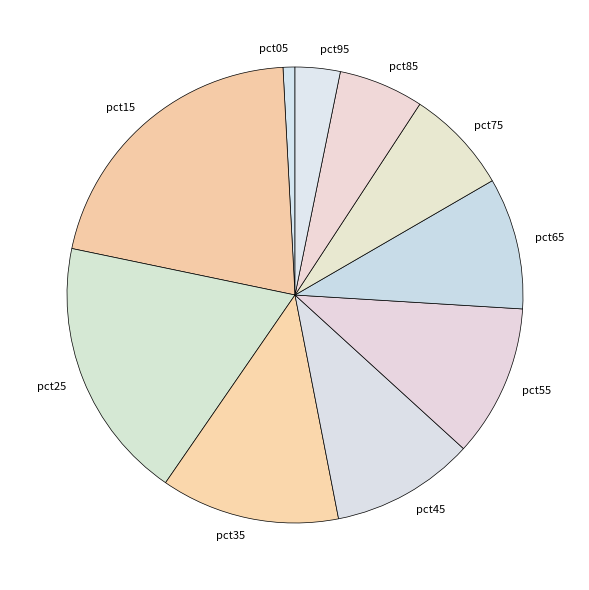

Is the sum of pct35 and pct15 greater than half?

No